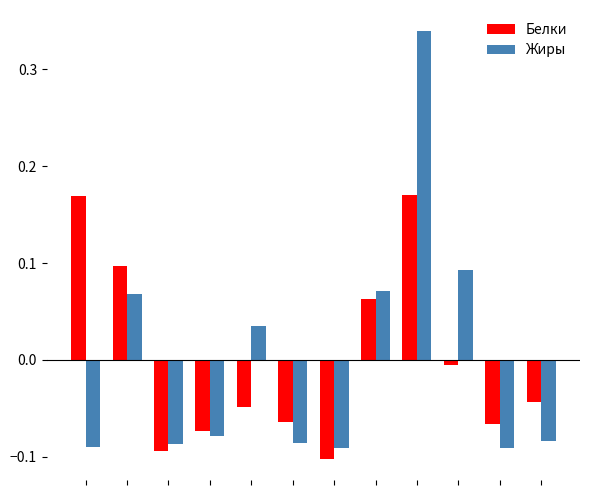

Rank the series by their maximum value, from lowest to highest.

Белки, Жиры